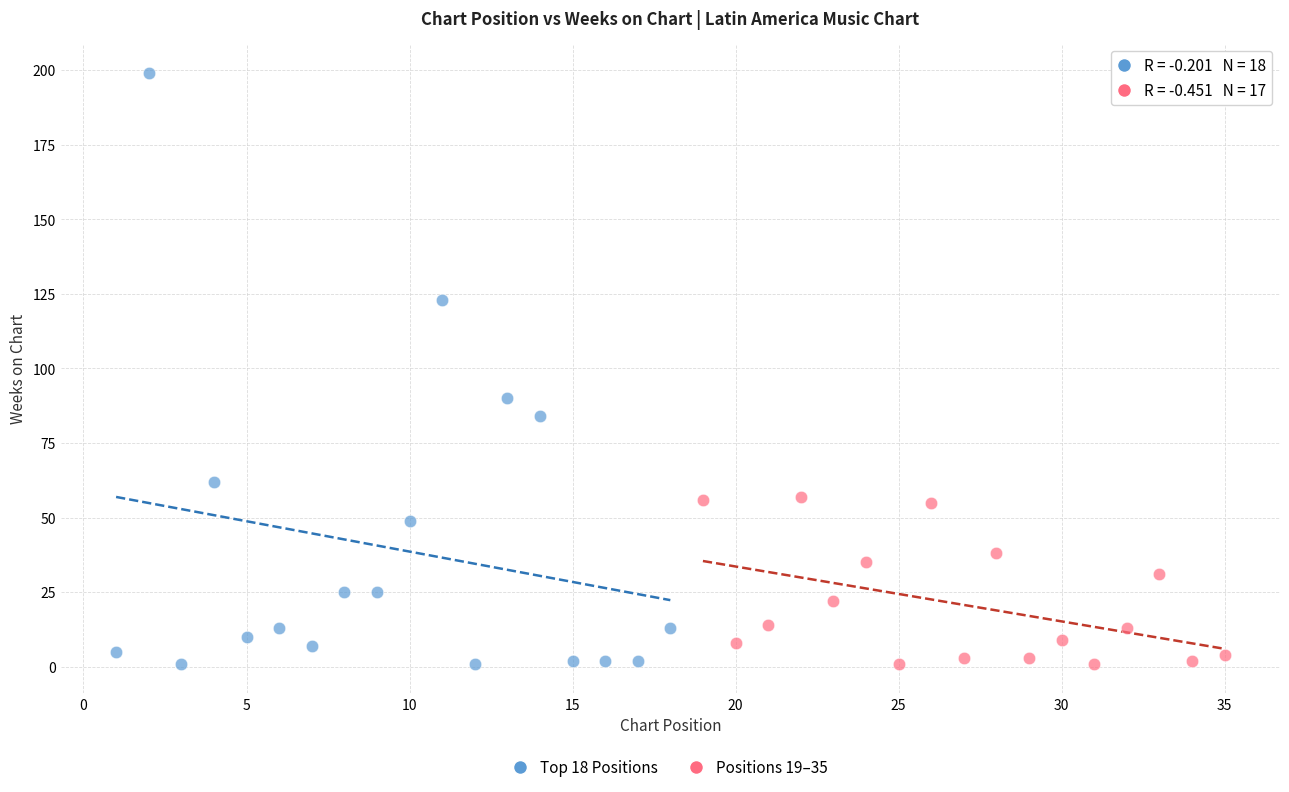

Which series has the widest spread of Y values?

Top 18 Positions